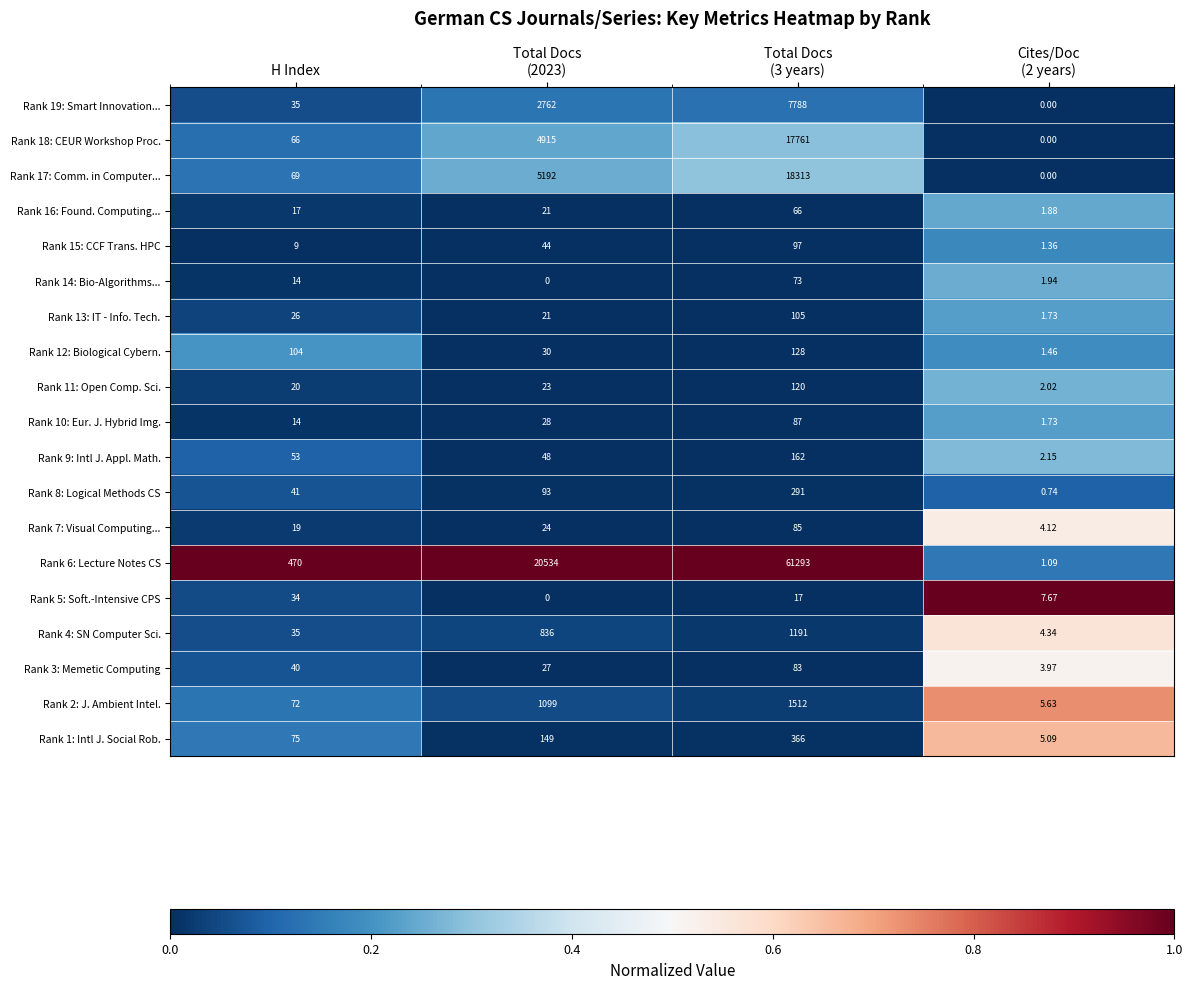

Count the number of data series in this chart.

19